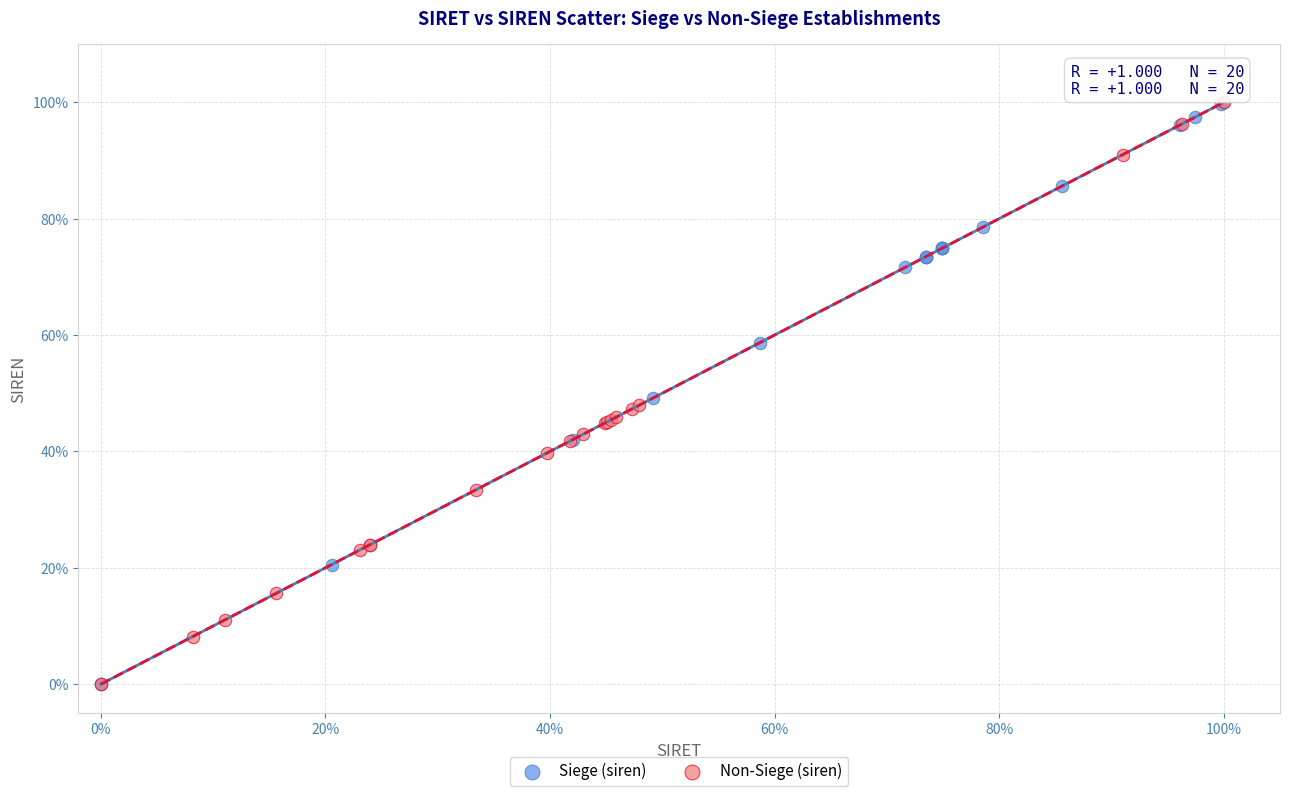

What are all the series names shown in the legend?

Siege (siren), Non-Siege (siren)